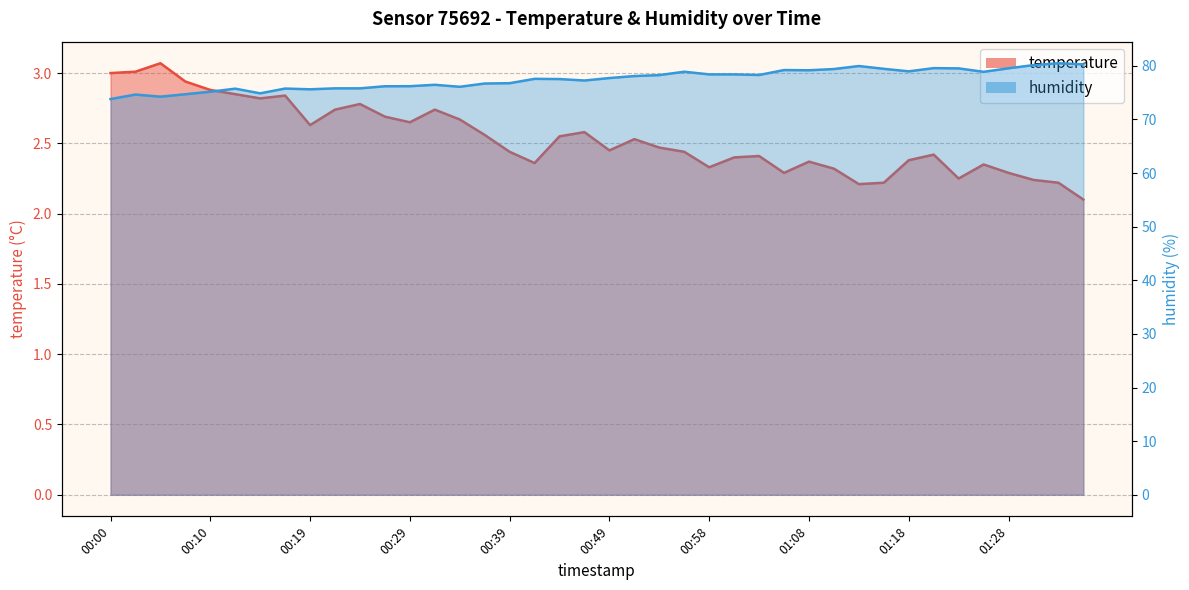

Reading right to left, transcribe all the data shown in this chart.

temperature: 2.1	2.2	2.2	2.3	2.4	2.2	2.4	2.4	2.2	2.2	2.3	2.4	2.3	2.4	2.4	2.3	2.4	2.5	2.5	2.5	2.6	2.5	2.4	2.4	2.6	2.7	2.7	2.6	2.7	2.8	2.7	2.6	2.8	2.8	2.9	2.9	2.9	3.1	3.0	3.0
humidity: 80.3	80.5	80.1	79.5	78.9	79.5	79.6	79.0	79.4	80.0	79.4	79.2	79.2	78.3	78.4	78.4	78.9	78.3	78.1	77.7	77.2	77.5	77.6	76.8	76.7	76.1	76.5	76.2	76.2	75.8	75.8	75.6	75.8	74.9	75.7	75.2	74.7	74.2	74.6	73.8